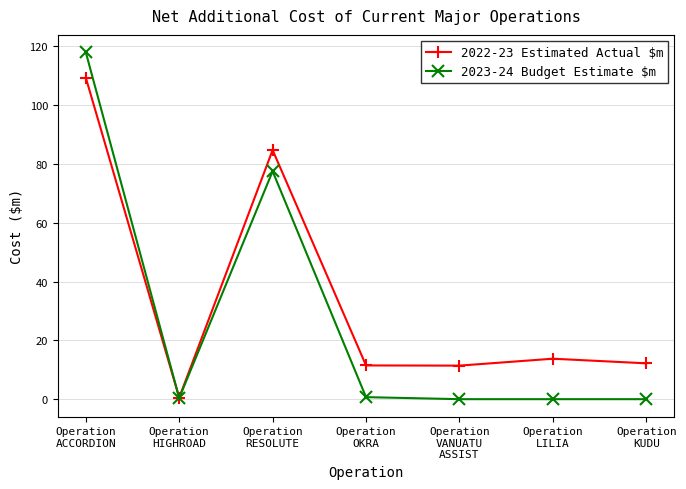

Read the 2022-23 Estimated Actual $m value at Operation
LILIA.

13.8